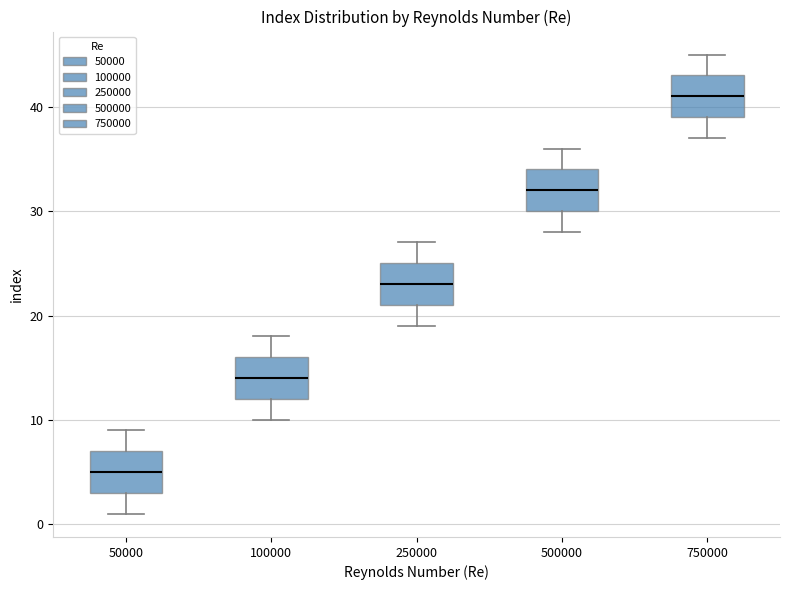

Reading left to right, read every box against the y-axis: the position of its median line, the range the box covers, and the ends of its whiskers. The values are not printed on the chart, so give them approximately, as read against the axis.

50000: median 5, box 3 to 7, whiskers 1 to 9
100000: median 14, box 12 to 16, whiskers 10 to 18
250000: median 23, box 21 to 25, whiskers 19 to 27
500000: median 32, box 30 to 34, whiskers 28 to 36
750000: median 41, box 39 to 43, whiskers 37 to 45